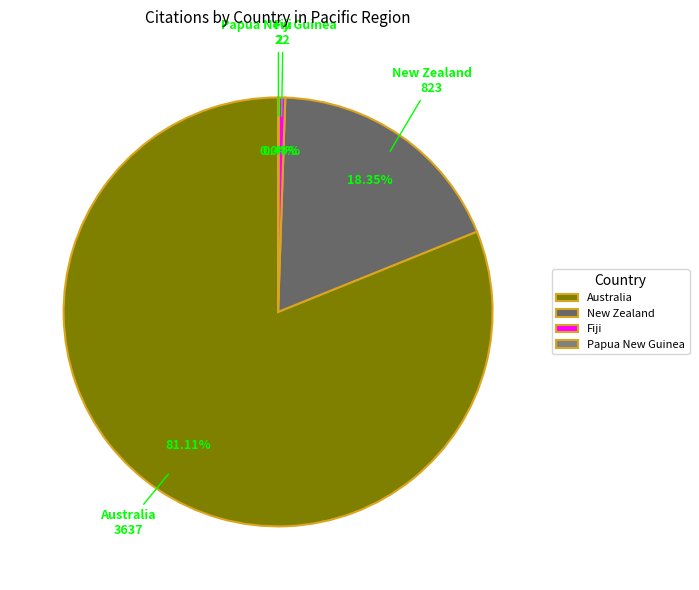

Is there a majority slice in this chart?

Yes